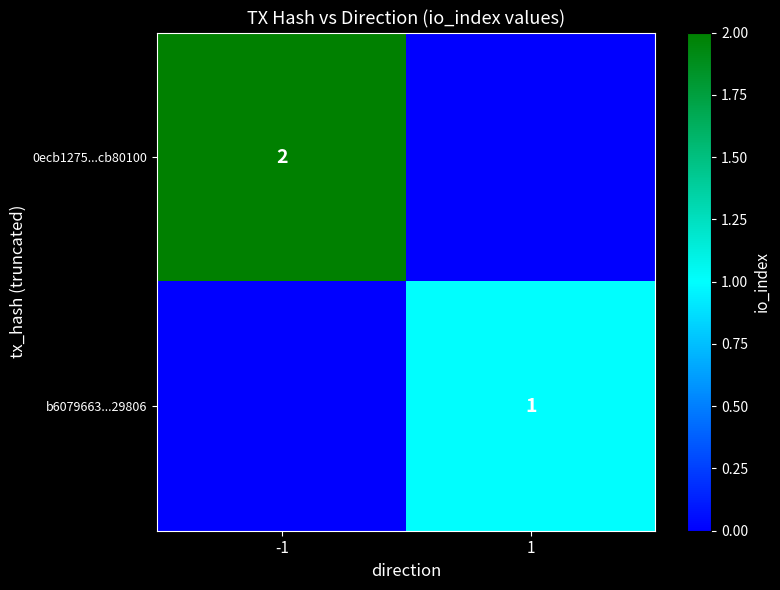

The 0ecb1275...cb80100 series shows 3 at -1. True or false?

False